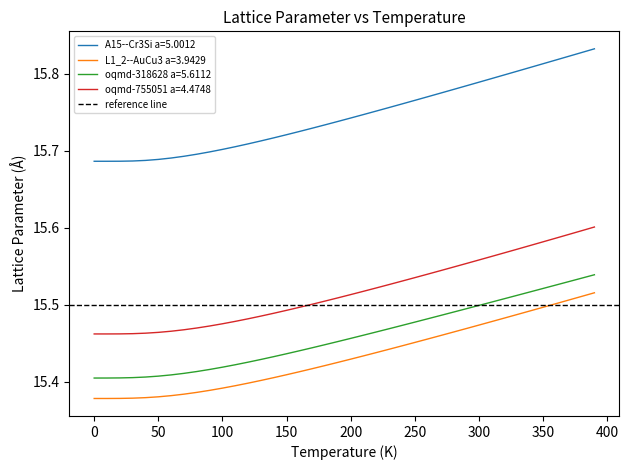

List the series in order of their peak value, lowest first.

L1_2--AuCu3 a=3.9429, oqmd-318628 a=5.6112, oqmd-755051 a=4.4748, A15--Cr3Si a=5.0012